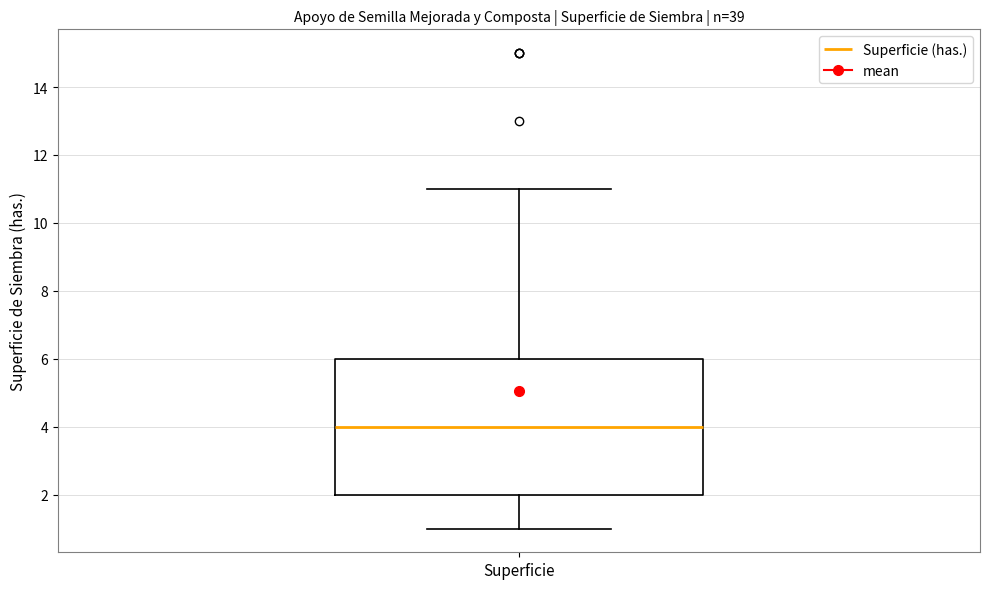

Transcribe this box plot: give where the median line is, the range the box spans, and where the two whiskers end, as read against the y-axis. The values are not printed on the chart, so give them approximately, as read against the axis.

median 4, box 2 to 6, whiskers 1 to 11